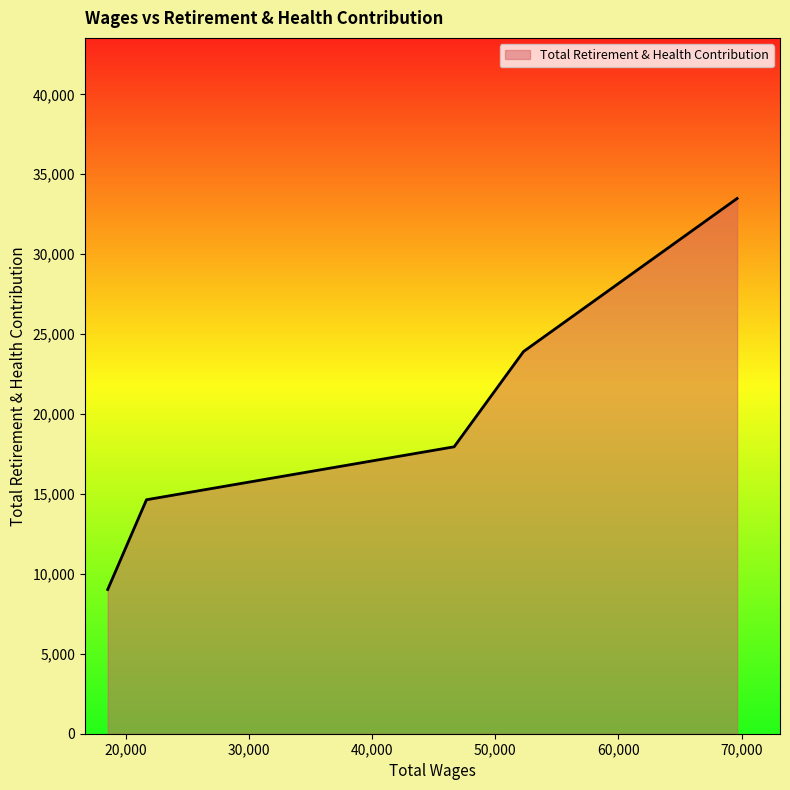

True or false: there are more than 2 points higher than both neighbors.

False